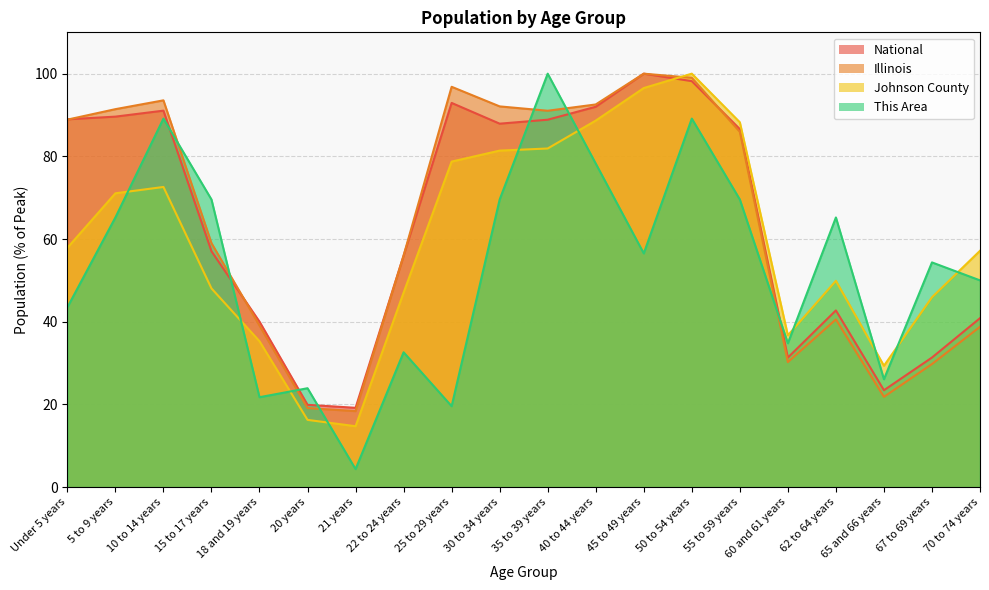

How many times do Johnson County and Illinois cross each other?

1